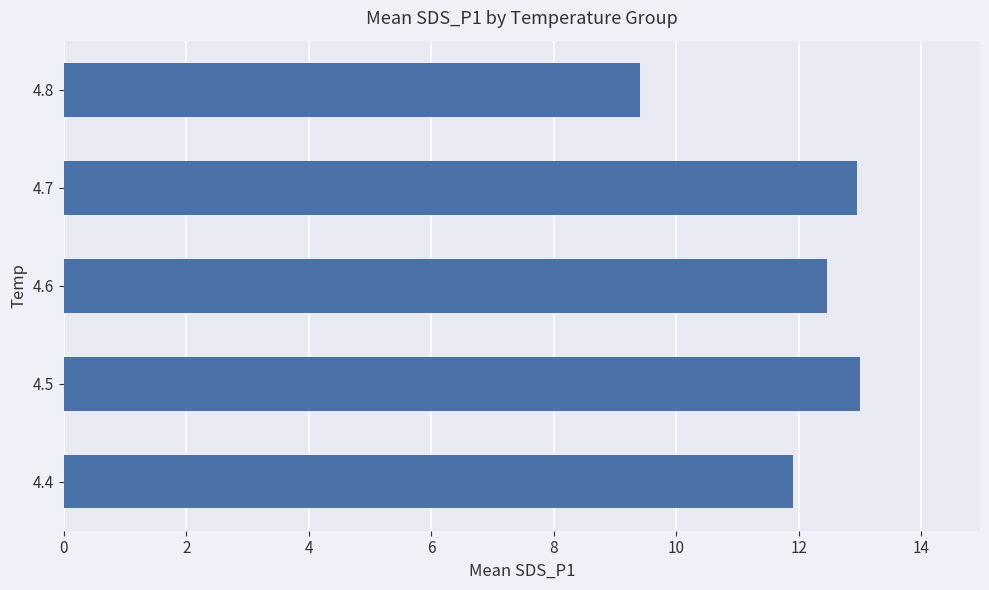

Between 4.6 and 4.4, which is larger?

4.6